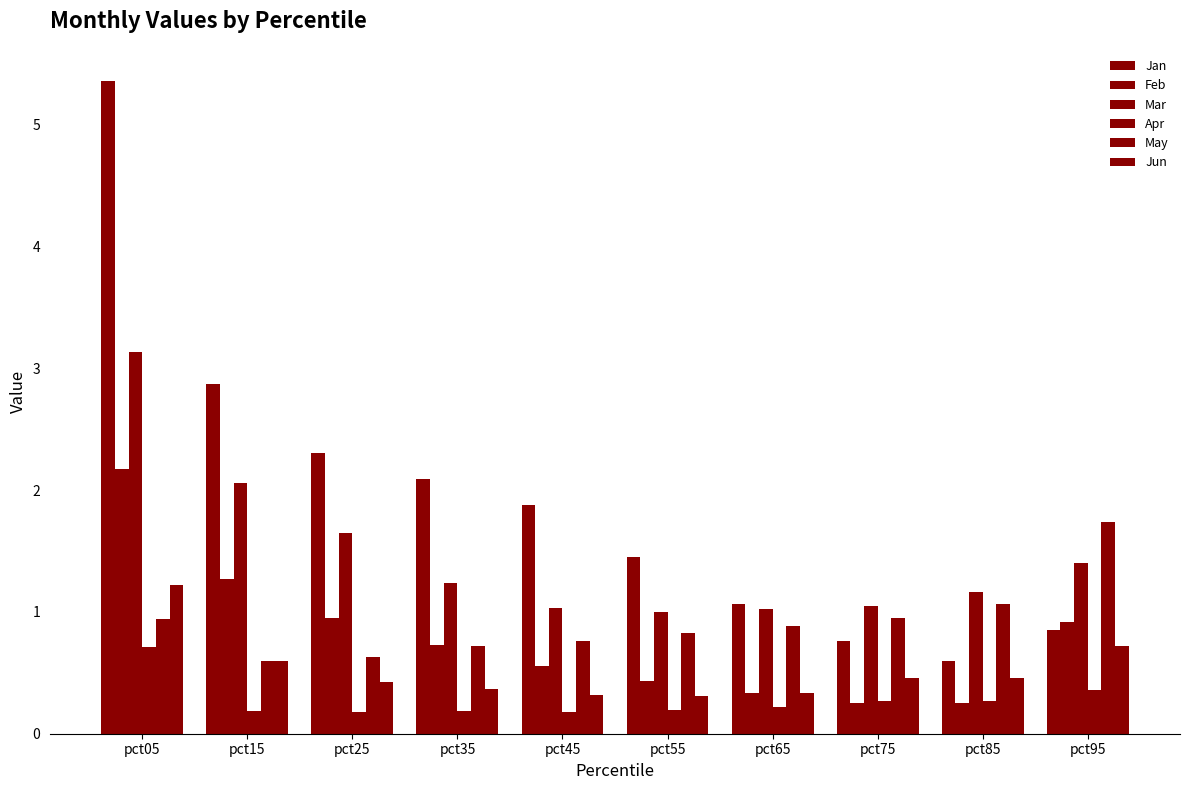

What is the total value across all series at pct65?

3.9